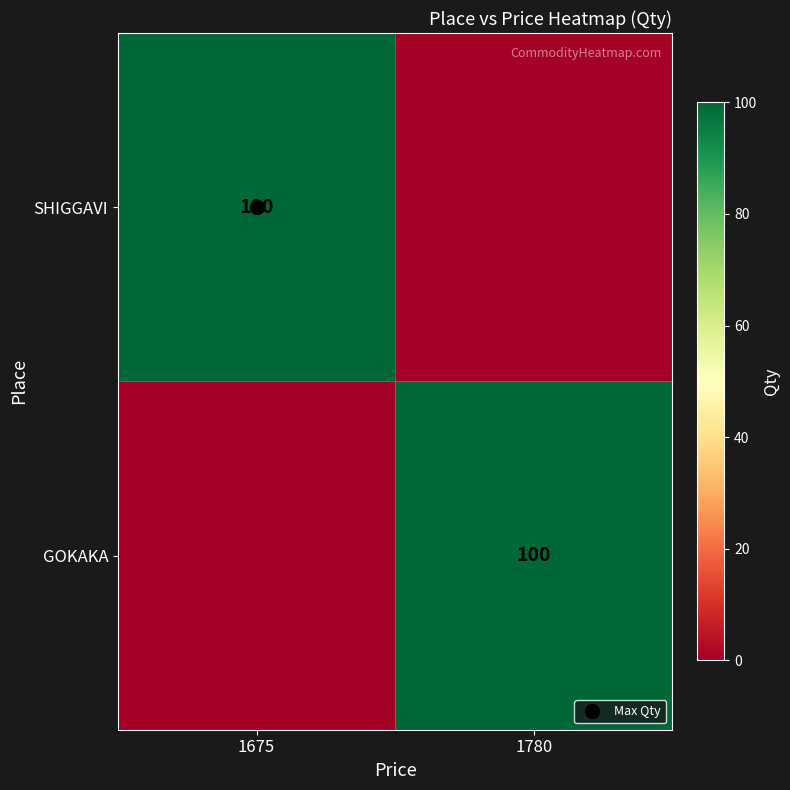

What is the sum of all SHIGGAVI values?

100